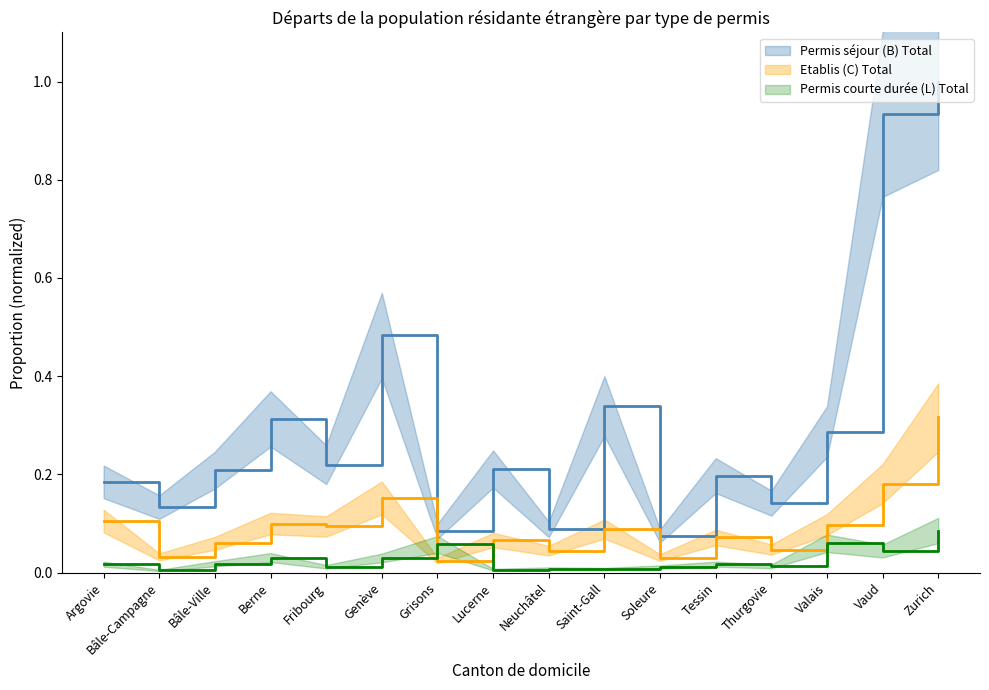

Reading left to right, extract all data points from this chart.

Permis séjour (B) Total: 0.2	0.1	0.2	0.3	0.2	0.5	0.1	0.2	0.1	0.3	0.1	0.2	0.1	0.3	0.9	1.0
Etablis (C) Total: 0.1	0.0	0.1	0.1	0.1	0.2	0.0	0.1	0.0	0.1	0.0	0.1	0.0	0.1	0.2	0.3
Permis courte durée (L) Total: 0.0	0.0	0.0	0.0	0.0	0.0	0.1	0.0	0.0	0.0	0.0	0.0	0.0	0.1	0.0	0.1